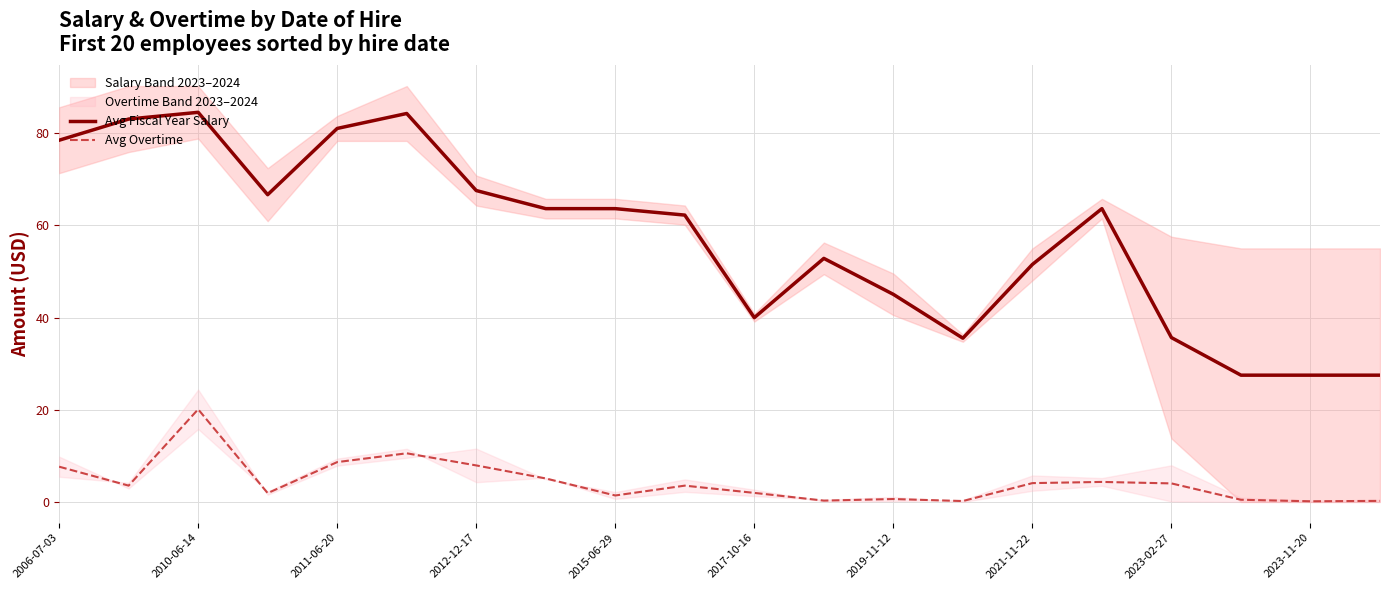

What is the highest value of the Avg Overtime series?

20.1